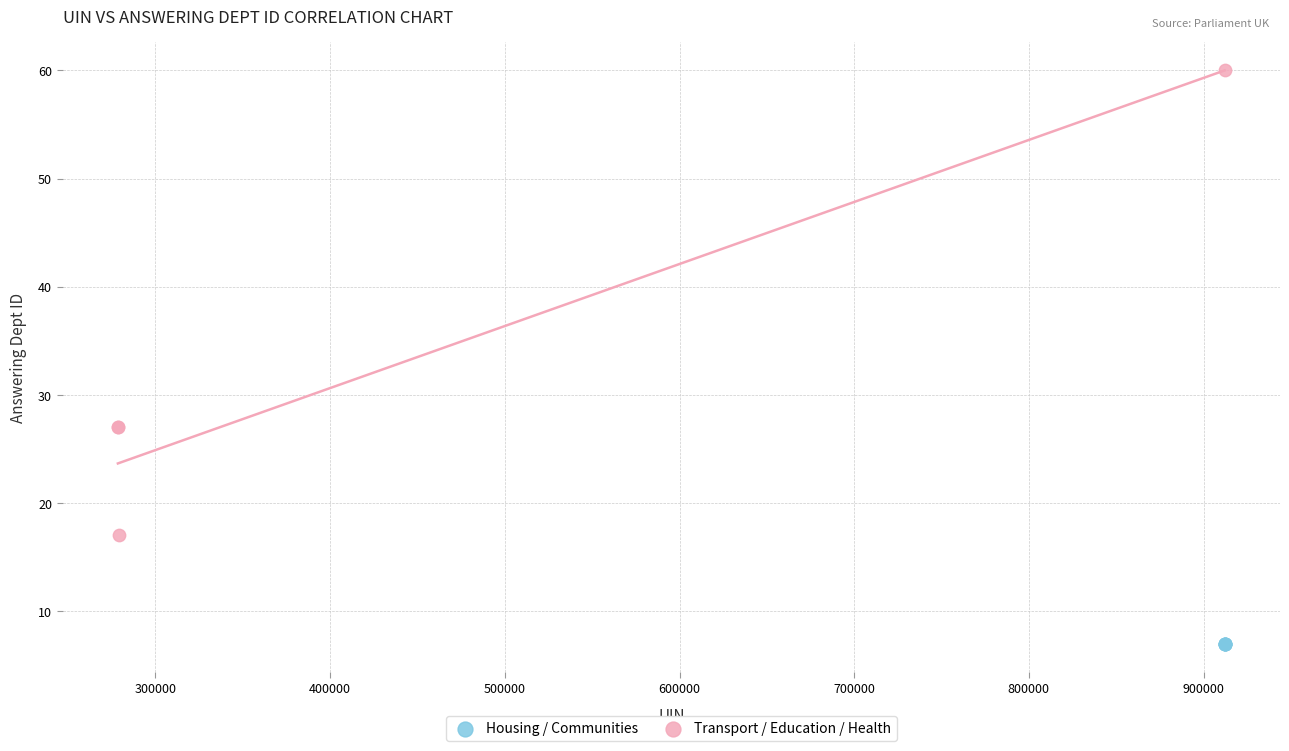

Which series reaches the minimum Y coordinate?

Housing / Communities